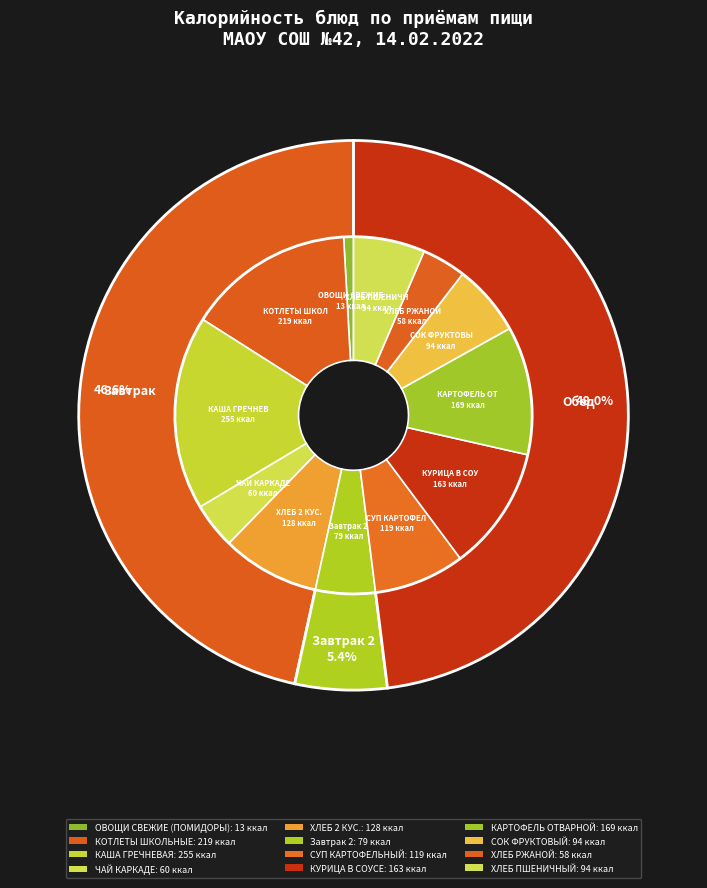

Which category has the smallest portion of the pie?

ОВОЩИ СВЕЖИЕ (ПОМИДОРЫ)